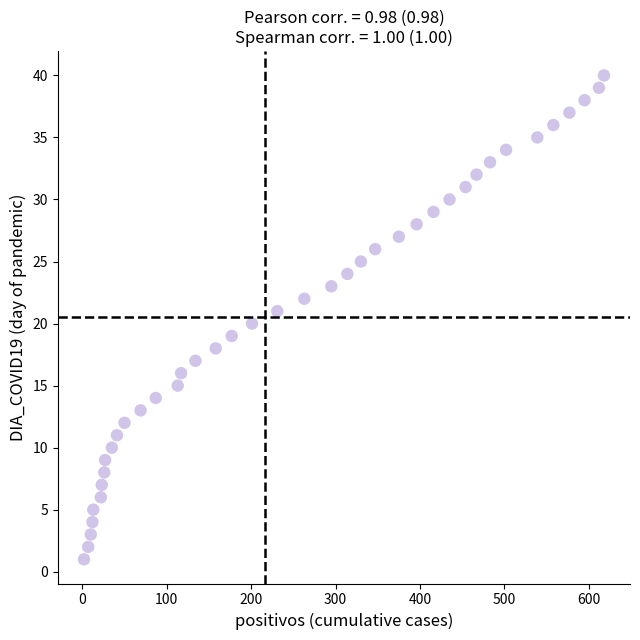

What is the range of Y values (max minus min)?

39